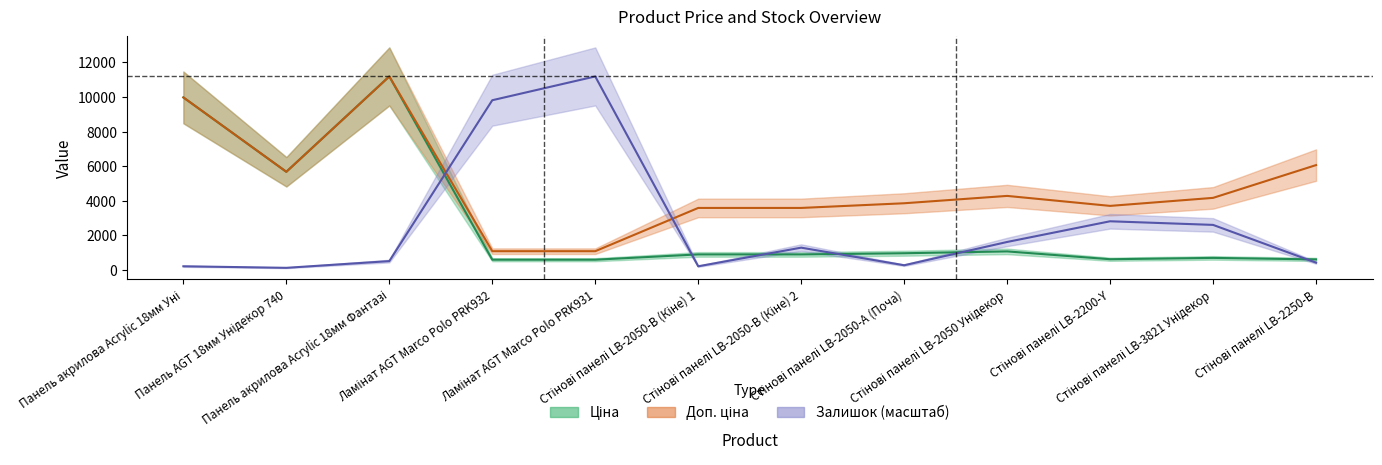

Which label corresponds to the largest value in the chart?

Панель акрилова Acrylic 18мм Фантазі